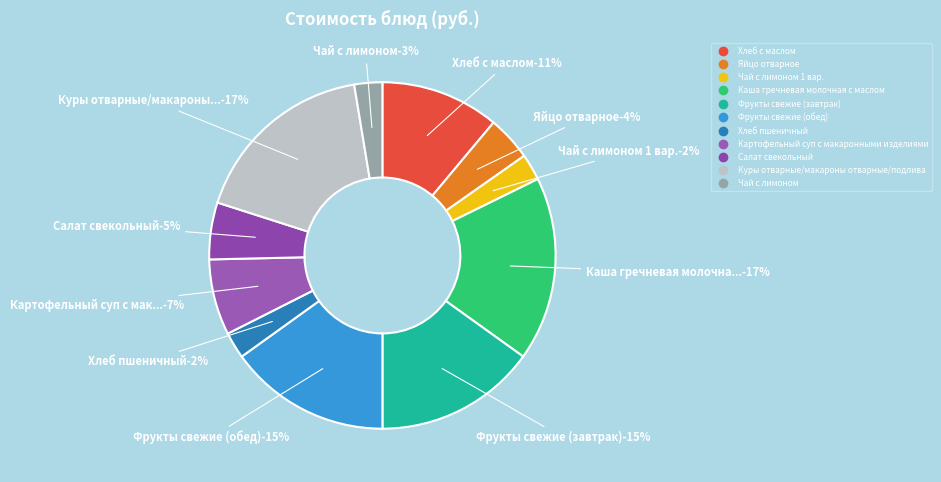

Rank the categories by value from lowest to highest.

Хлеб пшеничный, Чай с лимоном 1 вар., Чай с лимоном, Яйцо отварное, Салат свекольный, Картофельный суп с макаронными изделиями, Хлеб с маслом, Фрукты свежие (завтрак), Фрукты свежие (обед), Каша гречневая молочная с маслом, Куры отварные/макароны отварные/подлива